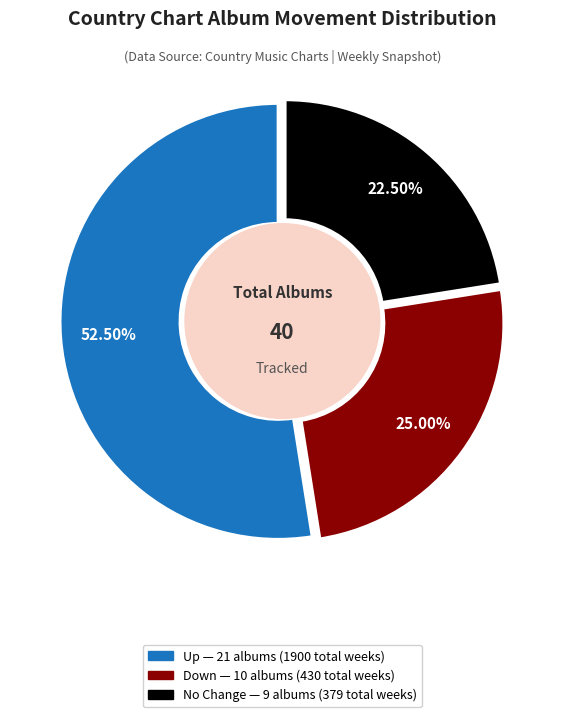

Does any single category account for the majority?

Yes